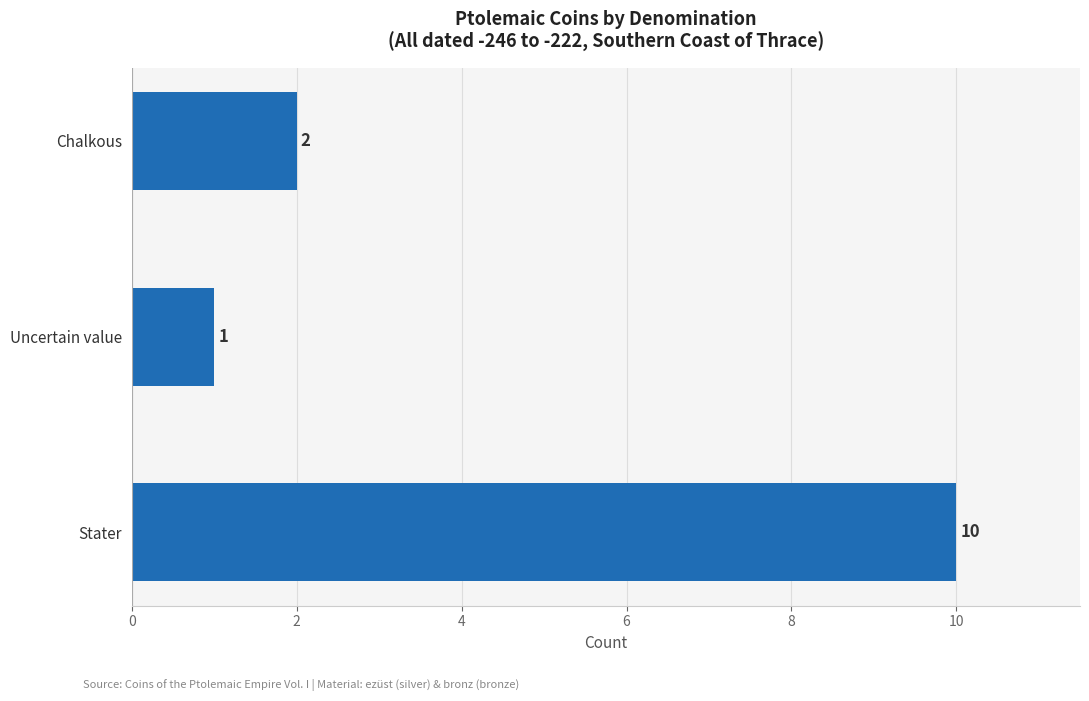

How many values are between 1 and 10?

3